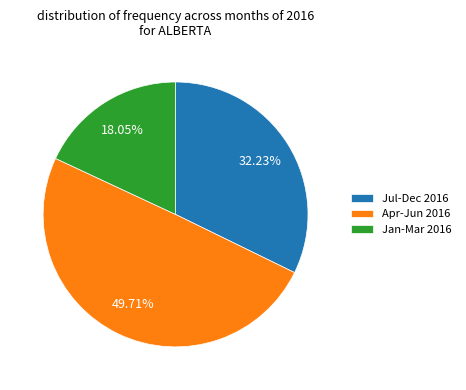

Does Jan-Mar 2016 account for over 50% of the chart?

No